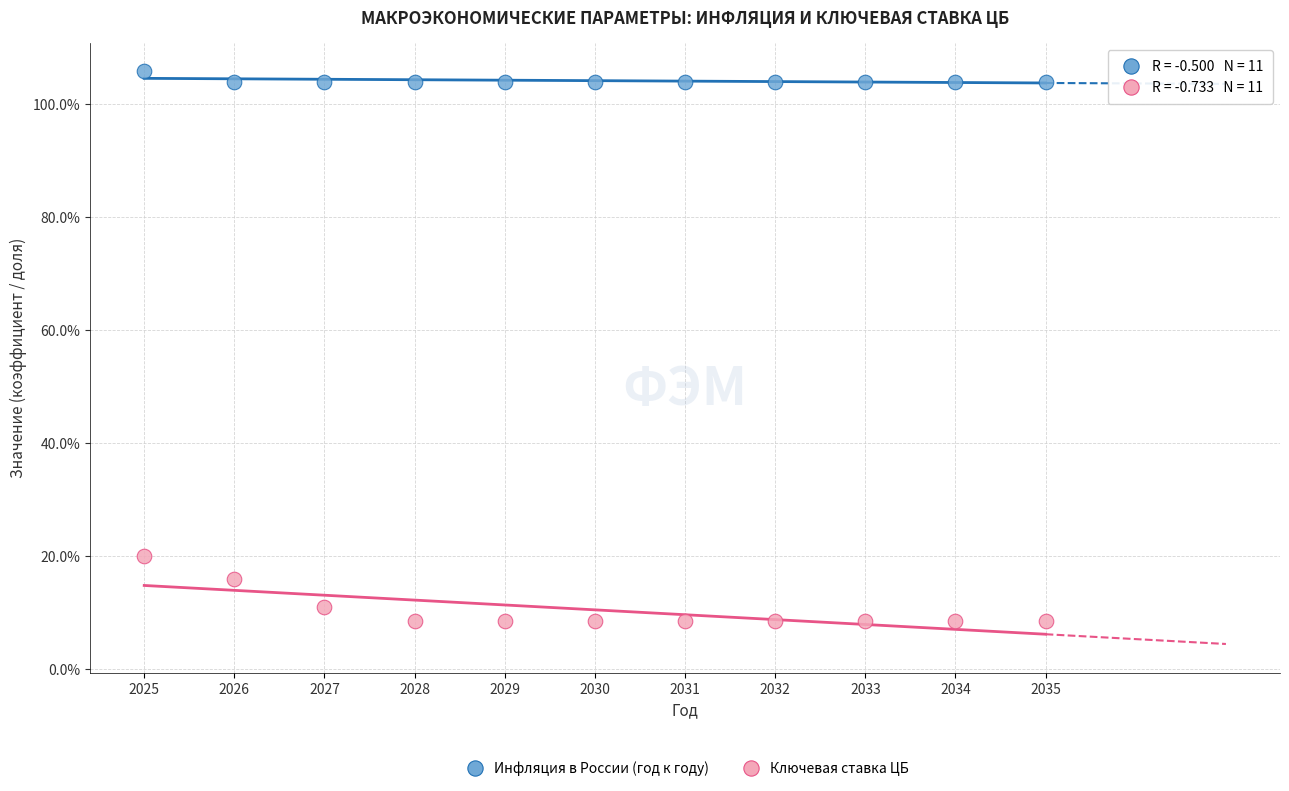

Which series reaches the maximum Y coordinate?

Инфляция в России (год к году)